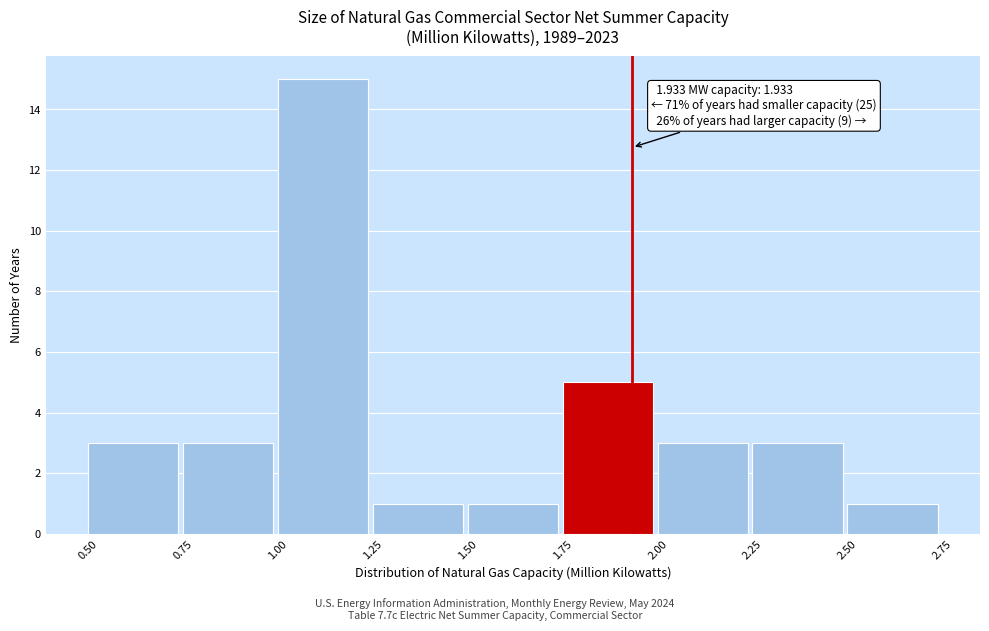

Over which range of the x-axis is the bar tallest?

1.00 to 1.25